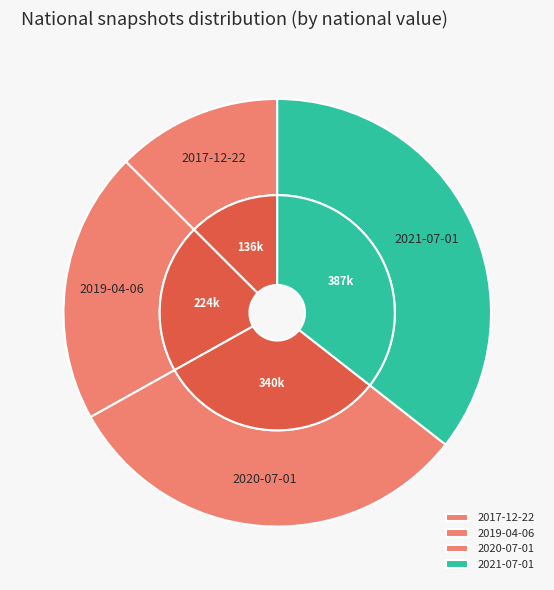

To the nearest percent, what portion does 2019-04-06 represent?

21%